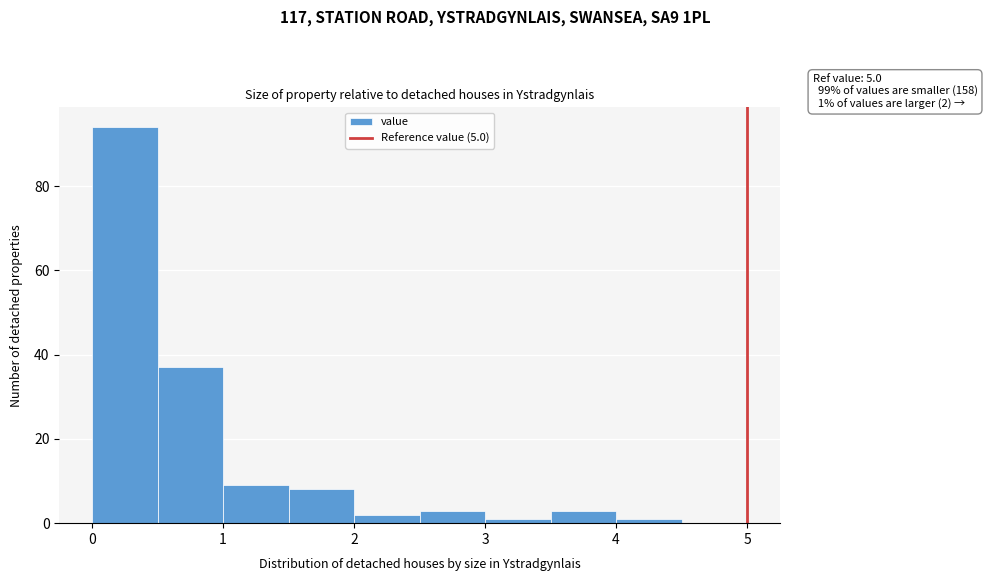

Which range on the x-axis has the tallest bar?

0.0 to 0.5